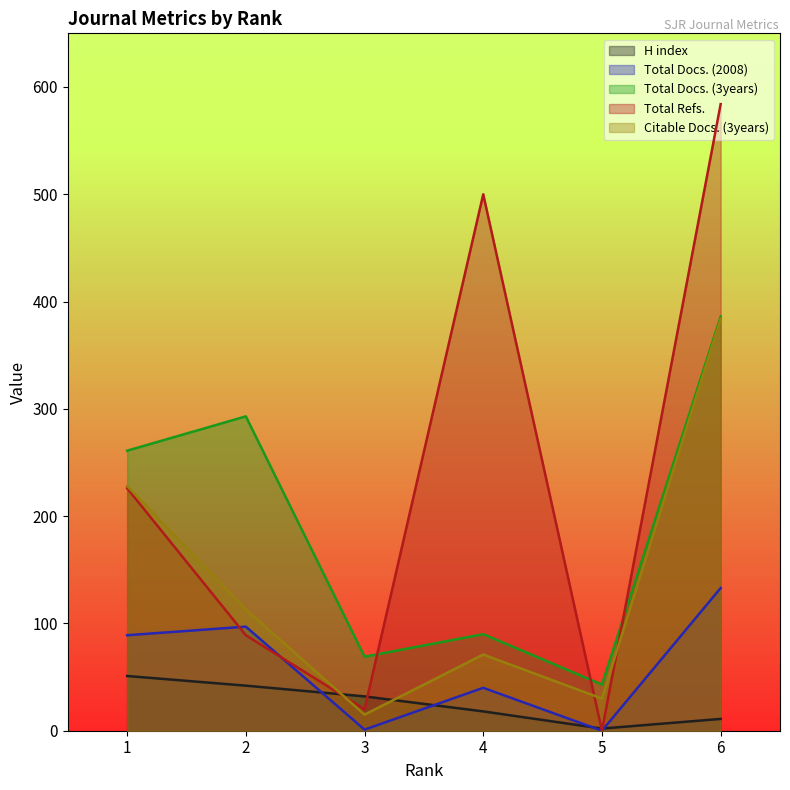

Rank the categories by Total Docs. (3years) value from highest to lowest.

6, 2, 1, 4, 3, 5